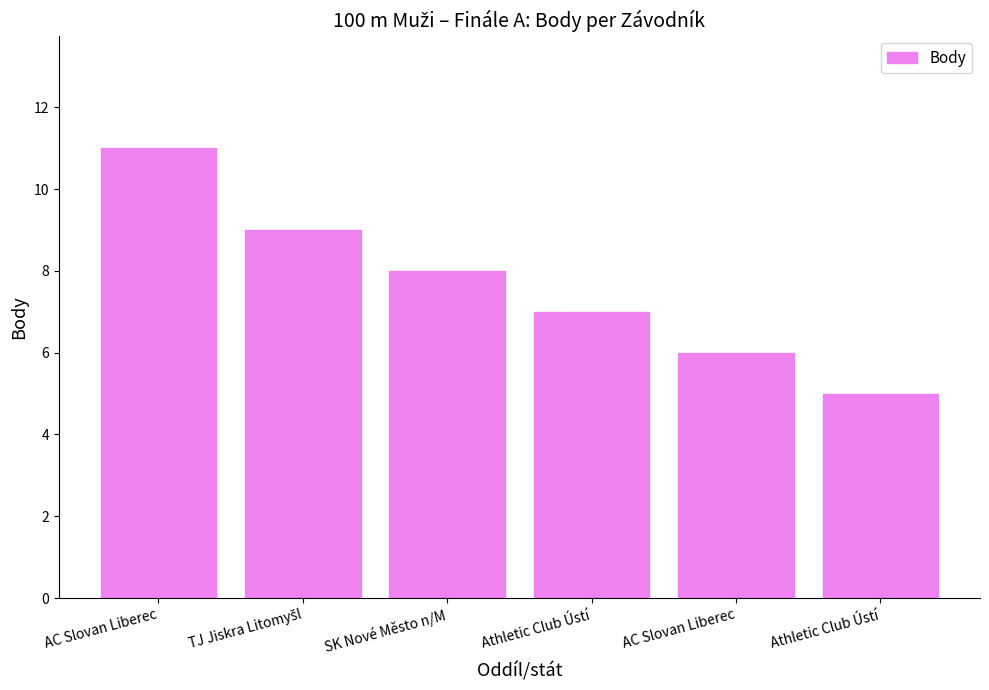

Between AC Slovan Liberec and SK Nové Město n/M, which is larger?

AC Slovan Liberec